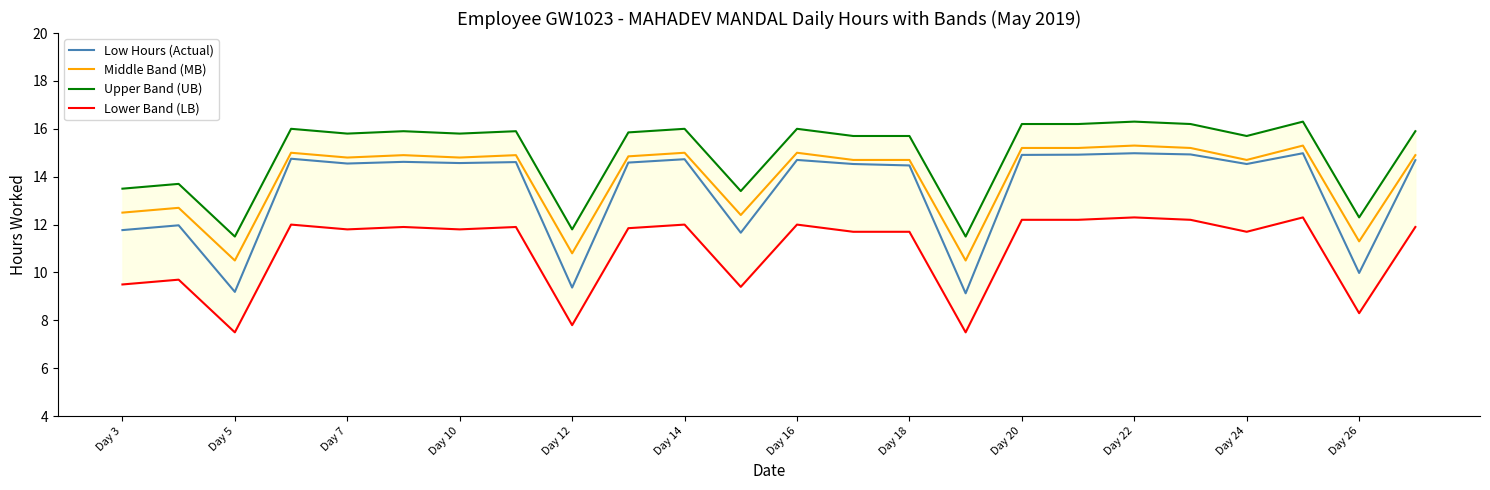

Is it true that Middle Band (MB) equals 14.7 at Day 18?

True